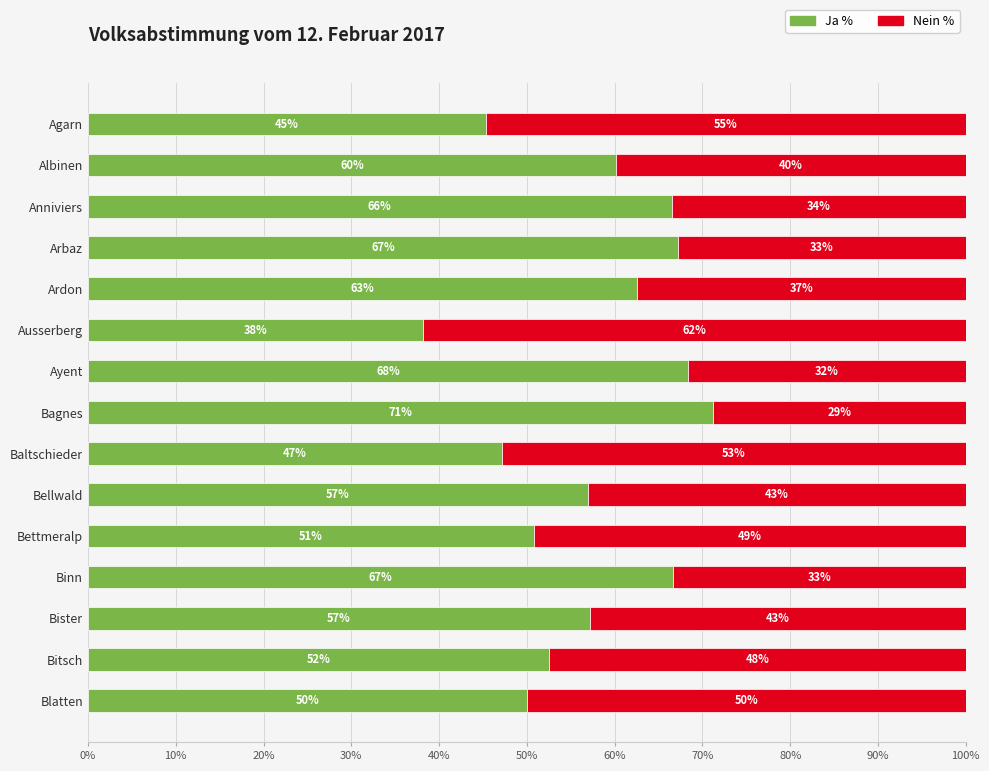

What is the total value across all series at Bagnes?

100.0